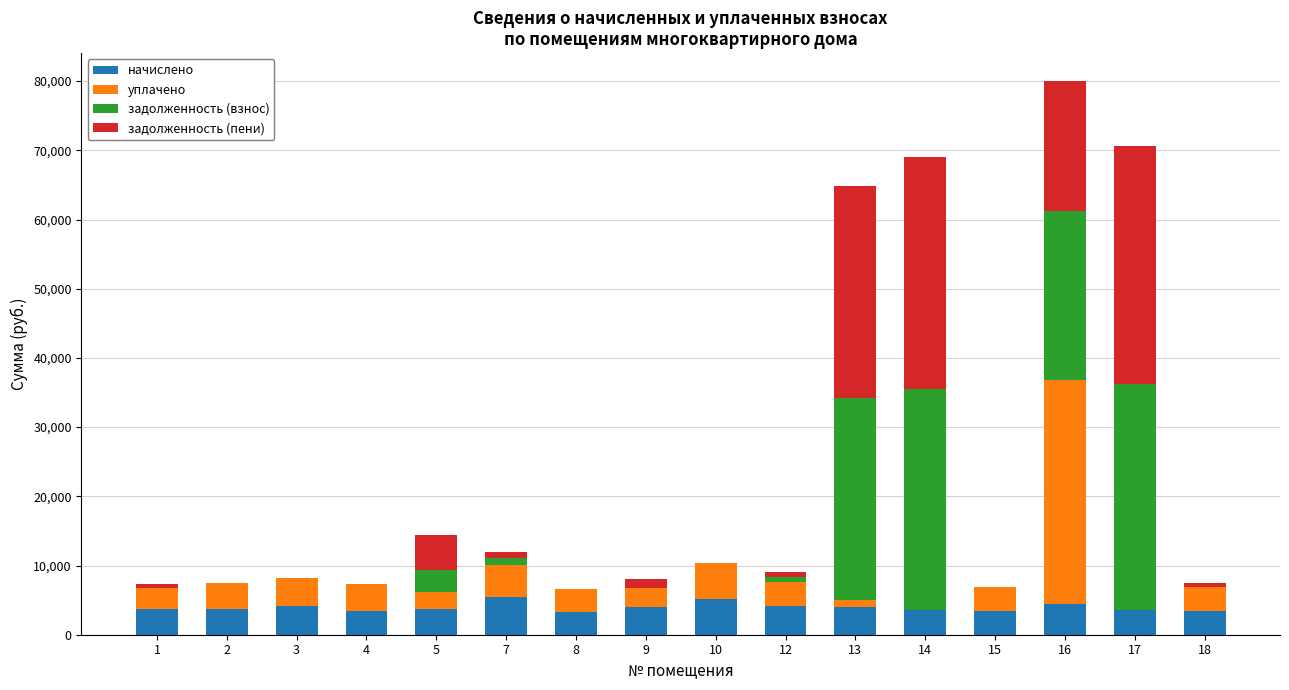

How many distinct data groups are displayed?

4